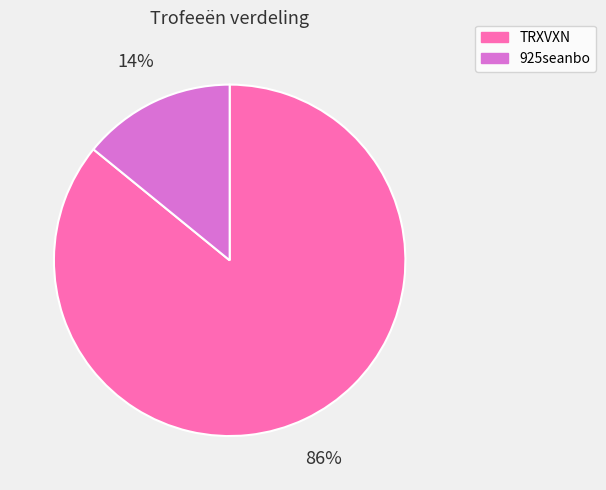

How many segments does this pie chart have?

2